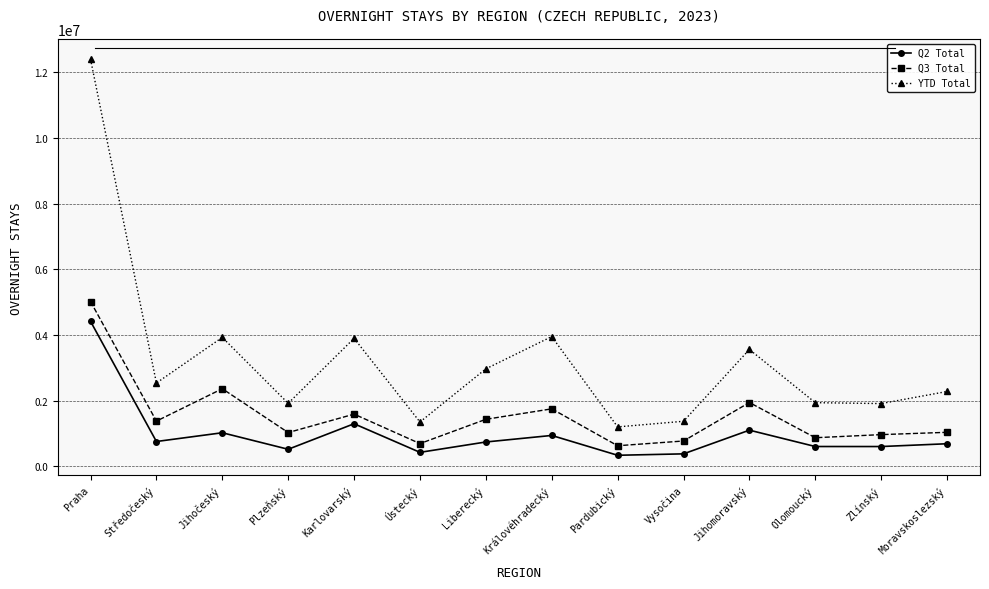

What is the difference between the maximum and second lowest values in the YTD Total series?

11050179